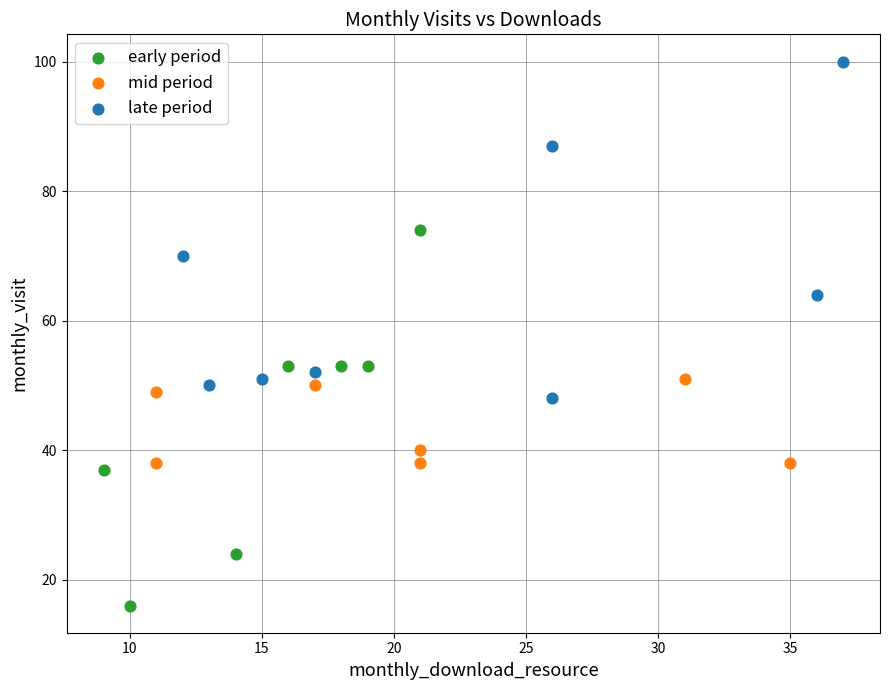

Which series contains the highest Y value?

late period